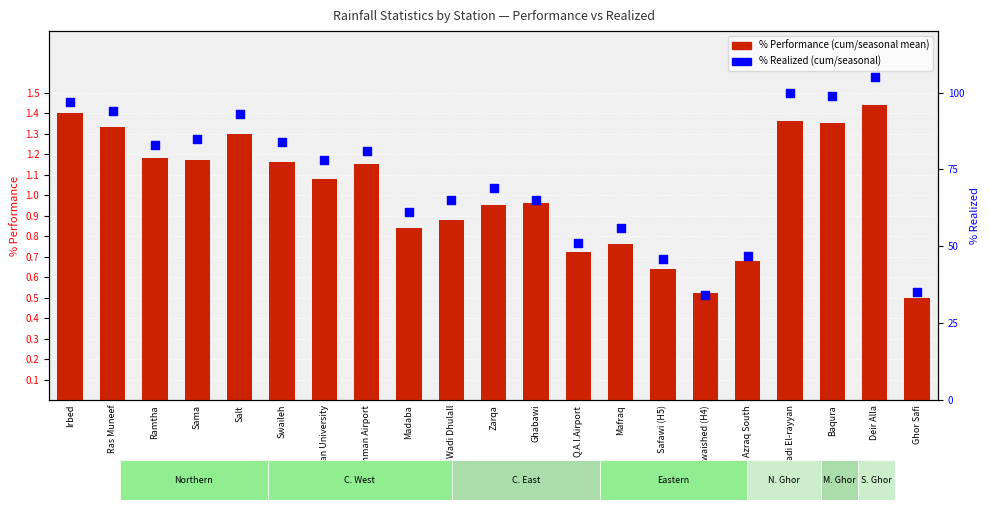

Which series contains the highest Y value?

% Realized